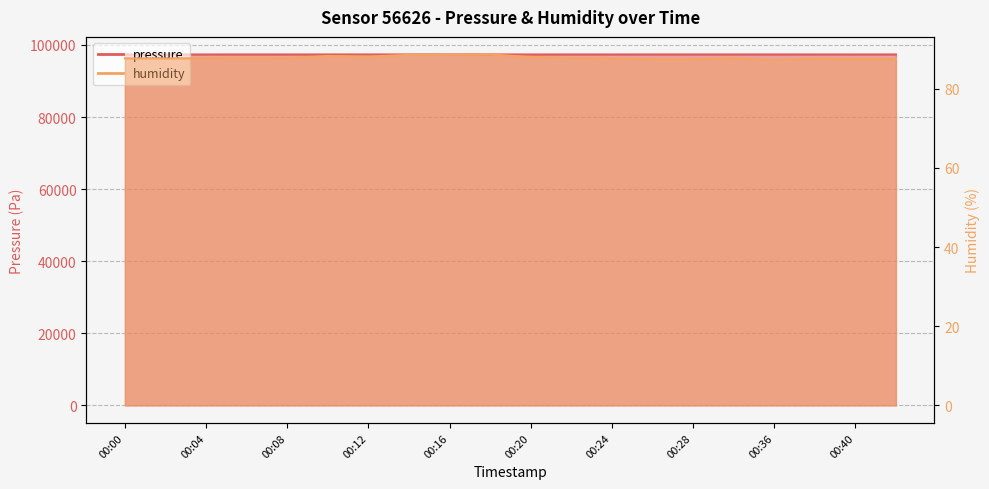

How many interior local valleys does the pressure series have?

6